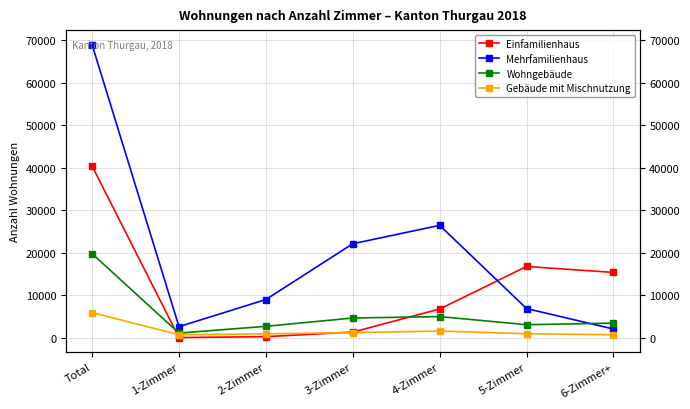

What is the label of the 4th point from the right?

3-Zimmer